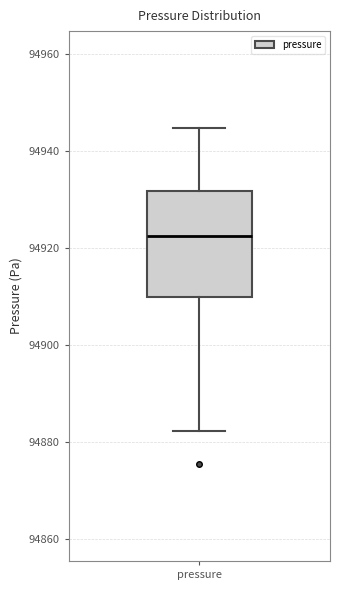

Where does the median line of the box for pressure sit on the y-axis? The values are not printed on the chart, so give them approximately, as read against the axis.

94922